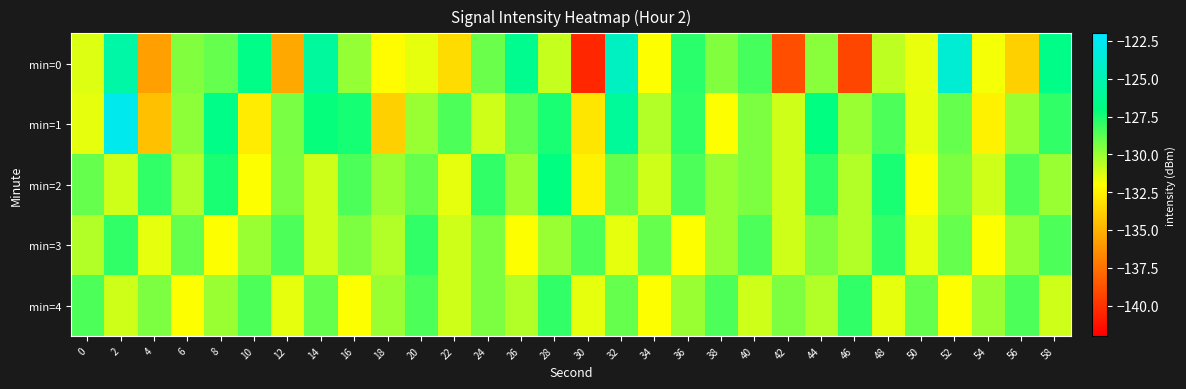

How many distinct data groups are displayed?

5